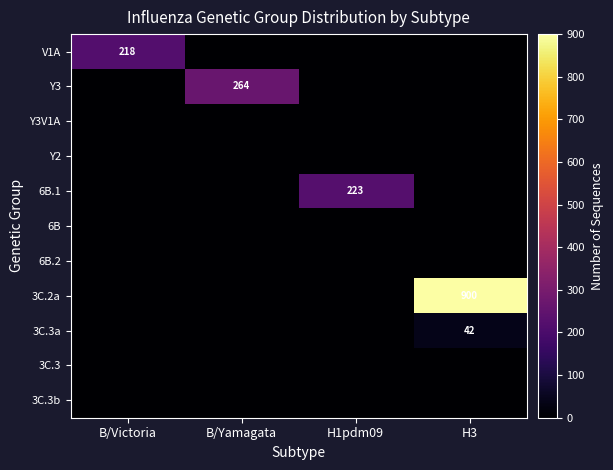

List the series in order of their peak value, highest first.

3C.2a, Y3, 6B.1, V1A, 3C.3a, Y3V1A, Y2, 6B, 6B.2, 3C.3, 3C.3b